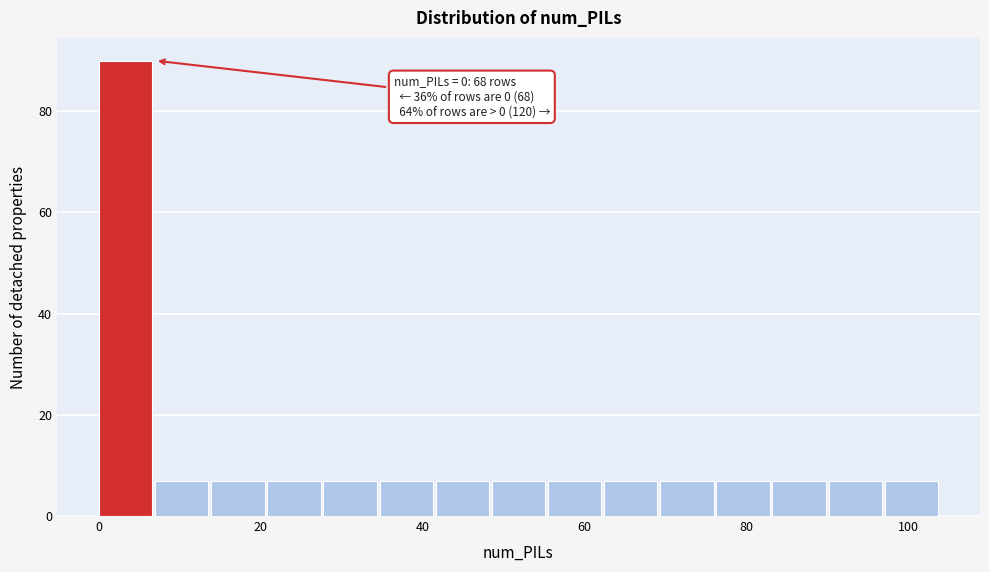

Read against the x-axis, roughly where is the centre of the tallest bar?

4